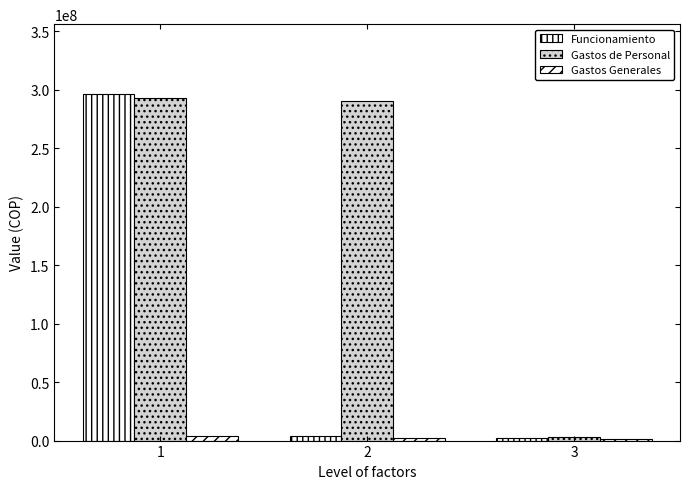

Reading left to right, extract all data points from this chart.

Funcionamiento: 1=296737873.9	2=3821351.9	3=2322702.9
Gastos de Personal: 1=292916522.0	2=290000000.0	3=2916522.0
Gastos Generales: 1=3821351.9	2=2322702.9	3=1498649.0